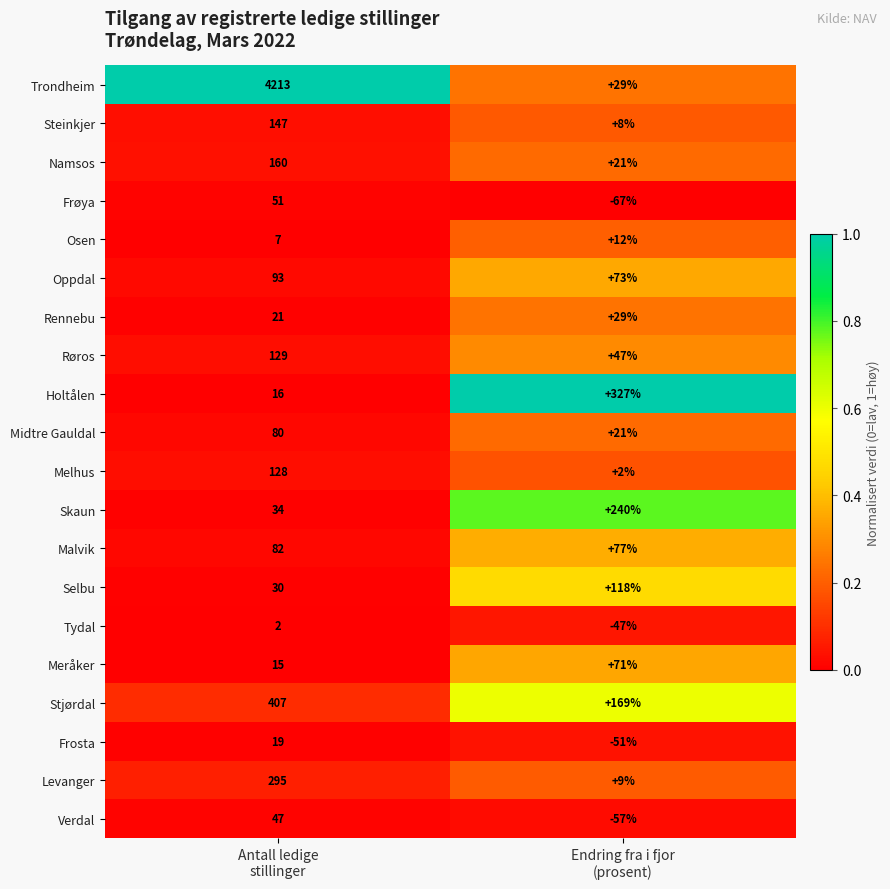

What is the maximum value for Malvik?

82